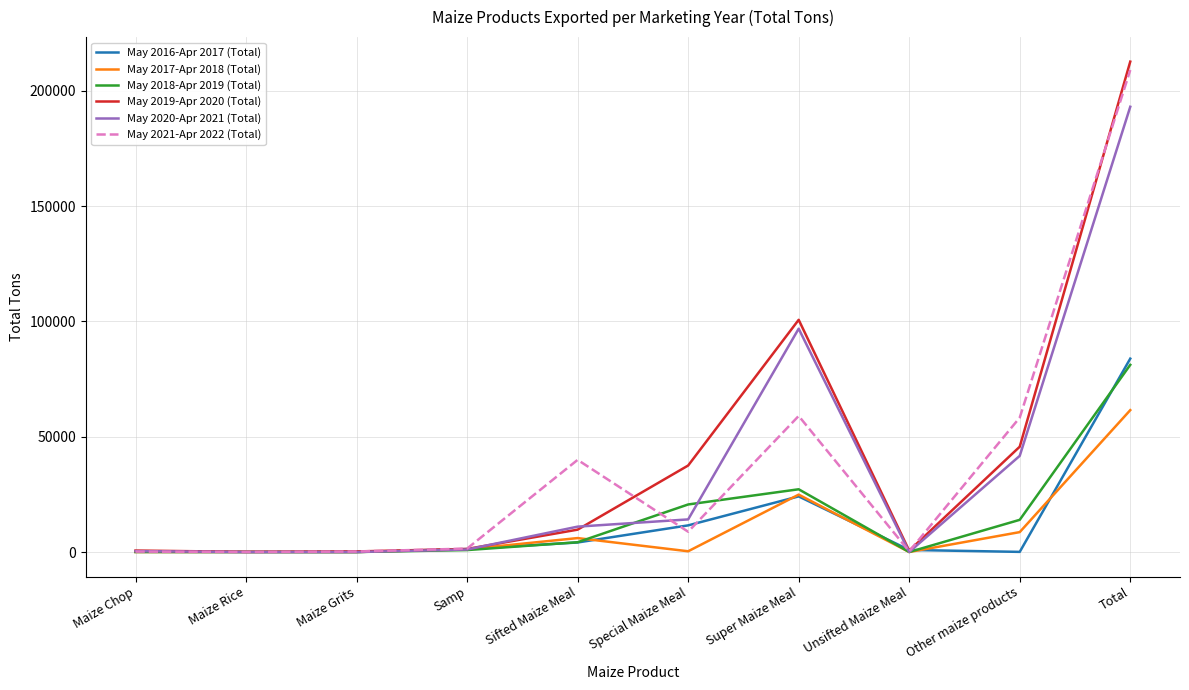

What is the difference between the May 2017-Apr 2018 (Total) values at Sifted Maize Meal and Super Maize Meal?

18845